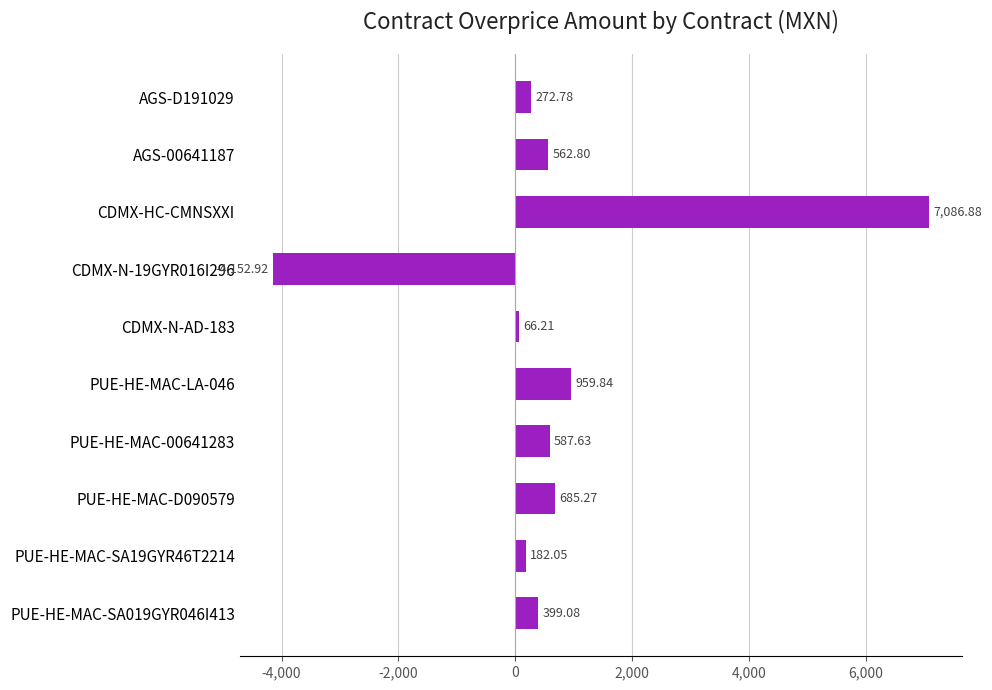

Between AGS-00641187 and PUE-HE-MAC-00641283, which is larger?

PUE-HE-MAC-00641283